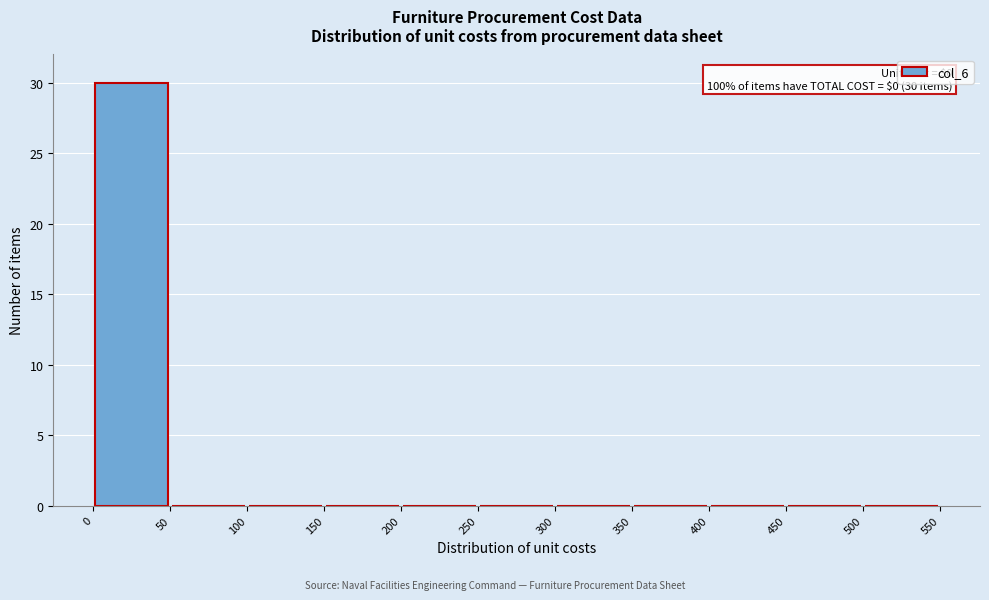

Over which range of the x-axis is the bar tallest?

0 to 50